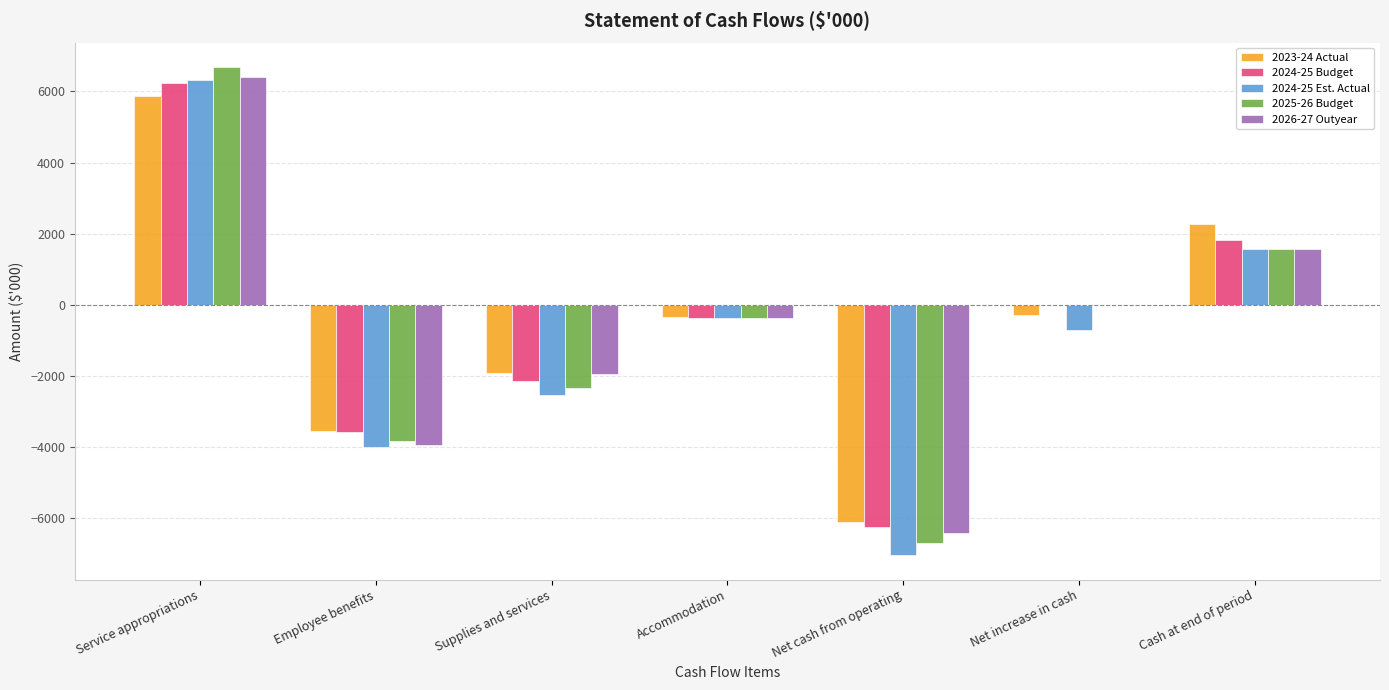

Reading left to right, extract all data points from this chart.

2023-24 Actual: 5859	-3551	-1908	-355	-6101	-278	2279
2024-25 Budget: 6247	-3572	-2155	-363	-6247	0	1836
2024-25 Est. Actual: 6335	-3986	-2532	-363	-7038	-703	1576
2025-26 Budget: 6688	-3830	-2338	-363	-6688	0	1576
2026-27 Outyear: 6411	-3934	-1957	-363	-6411	0	1576